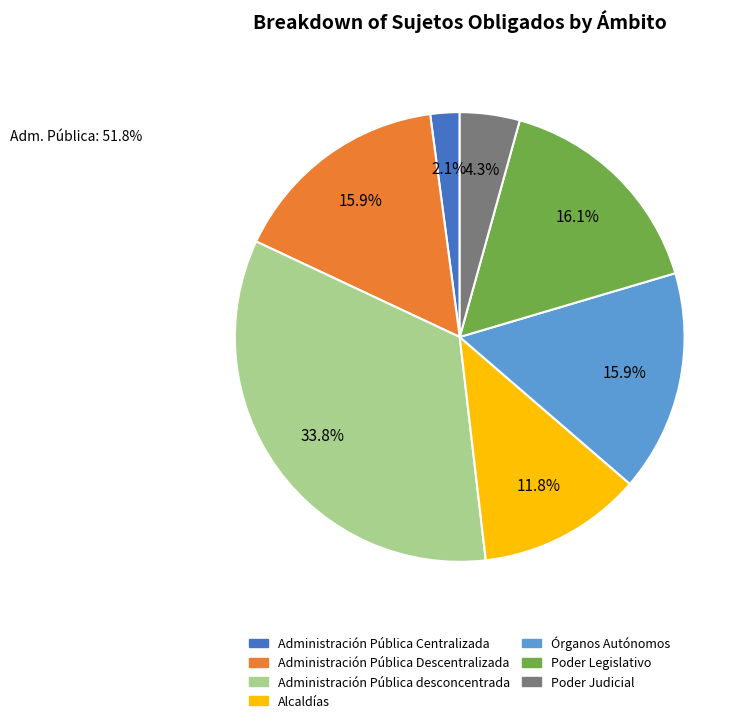

Is it true that Poder Legislativo is 16% of the pie?

True